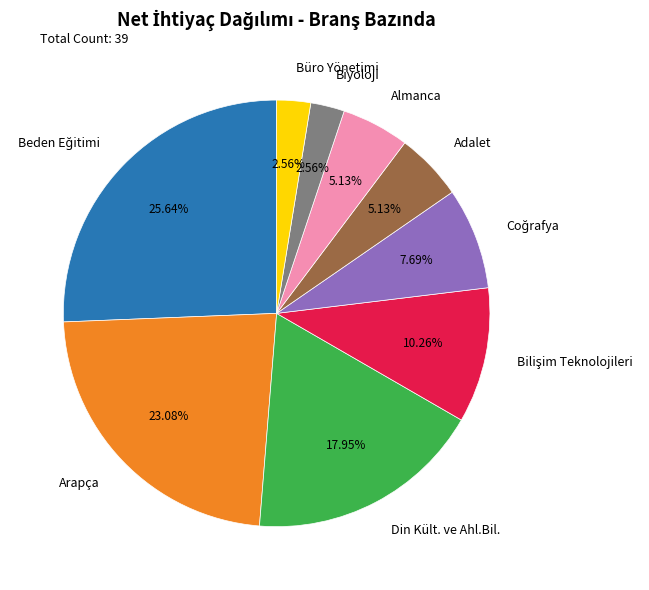

Between Arapça and Adalet, which is larger?

Arapça